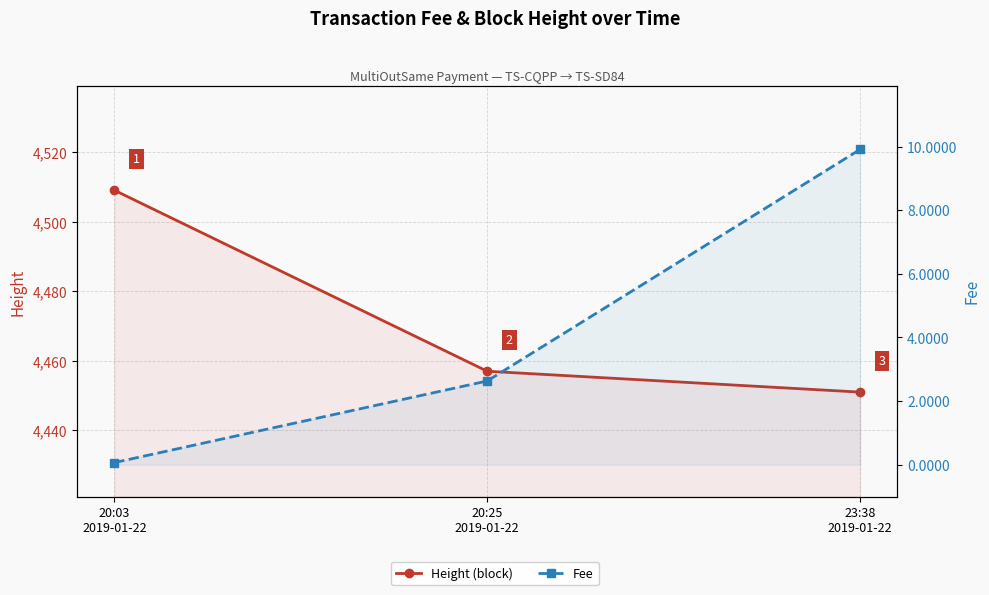

What position from the left is 20:25
2019-01-22?

2